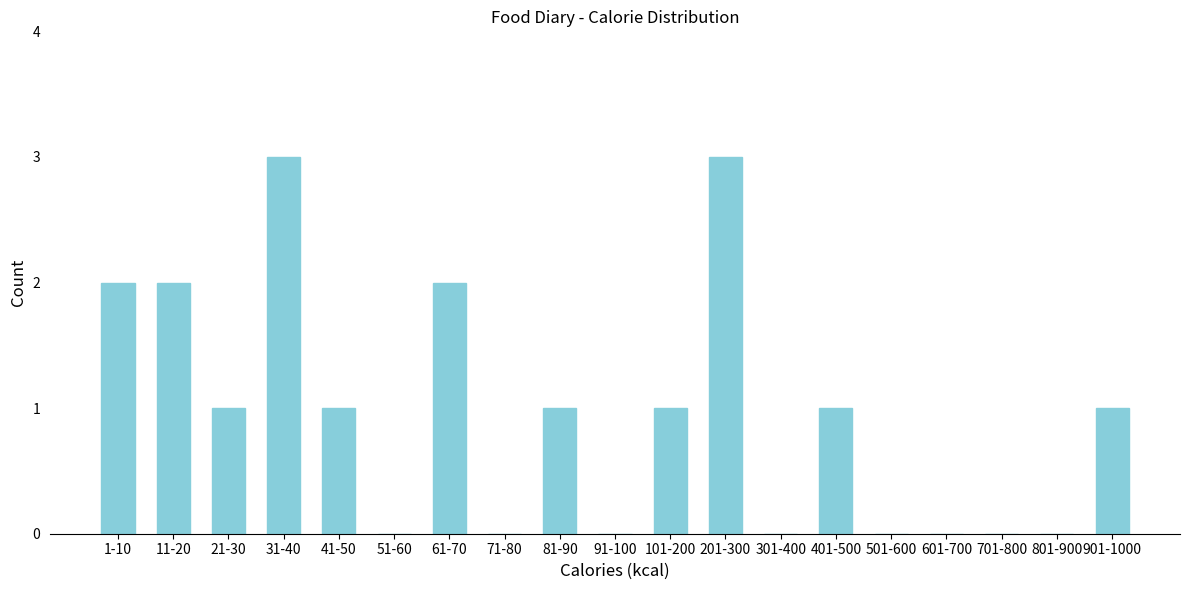

Reading left to right, extract all data points from this chart.

1-10=2	11-20=2	21-30=1	31-40=3	41-50=1	51-60=0	61-70=2	71-80=0	81-90=1	91-100=0	101-200=1	201-300=3	301-400=0	401-500=1	501-600=0	601-700=0	701-800=0	801-900=0	901-1000=1